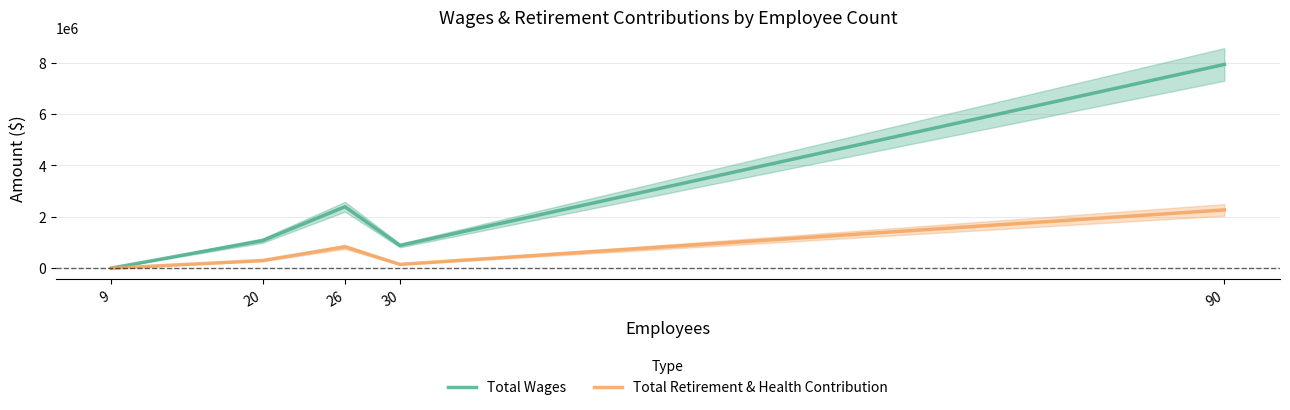

The Total Retirement & Health Contribution series shows 568371 at 90. True or false?

False